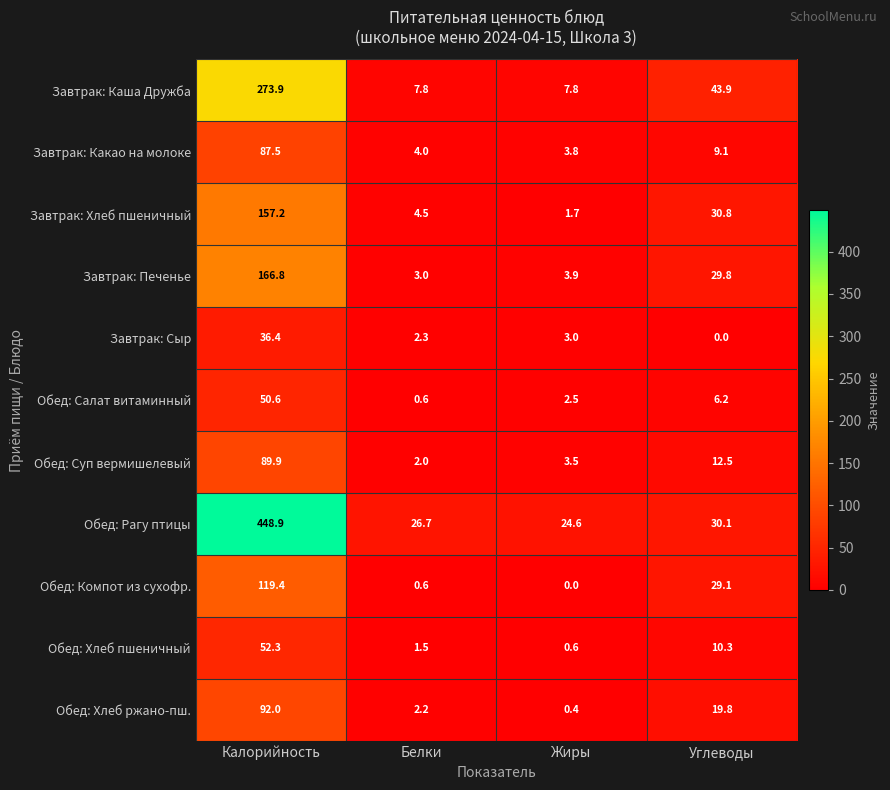

What is the sum of the Обед: Салат витаминный values at Калорийность and Белки?

51.2